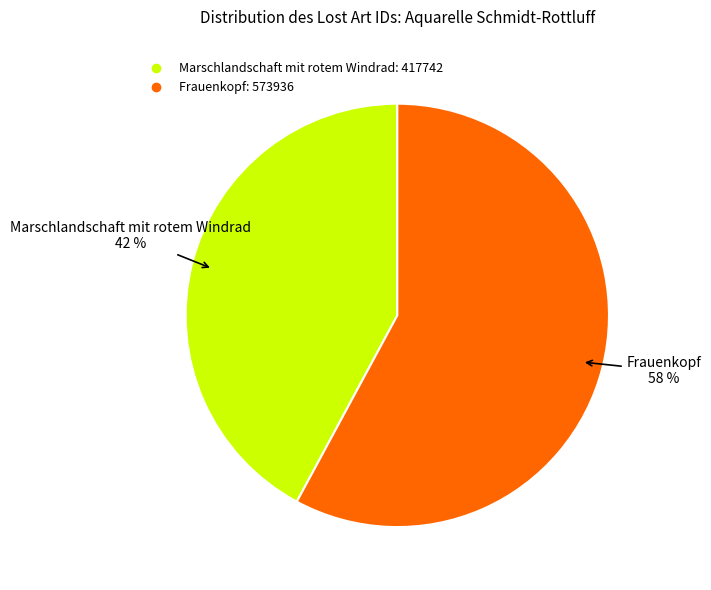

What is the largest slice in the pie chart?

Frauenkopf